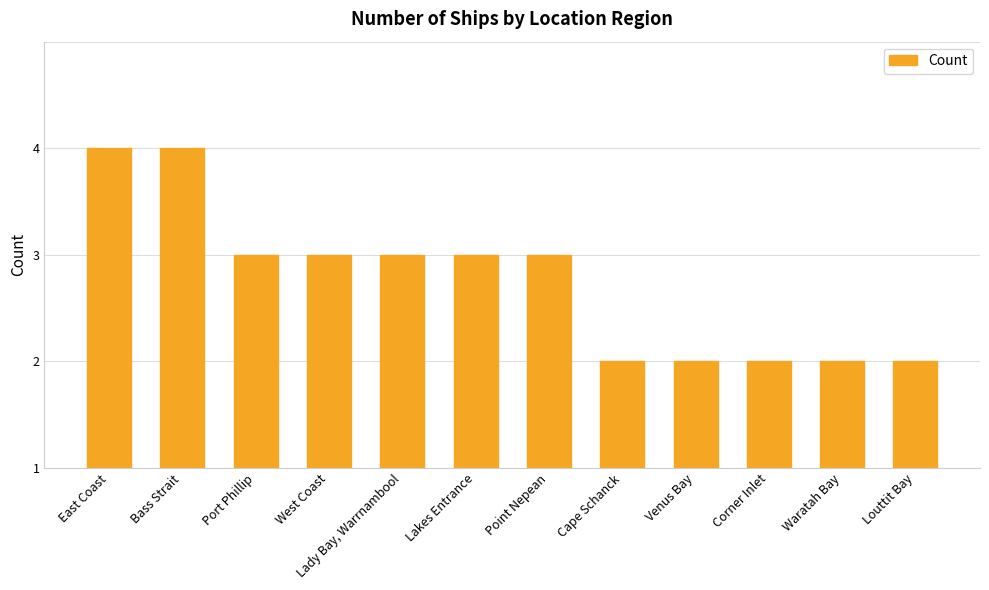

Does the chart contain any negative values?

No